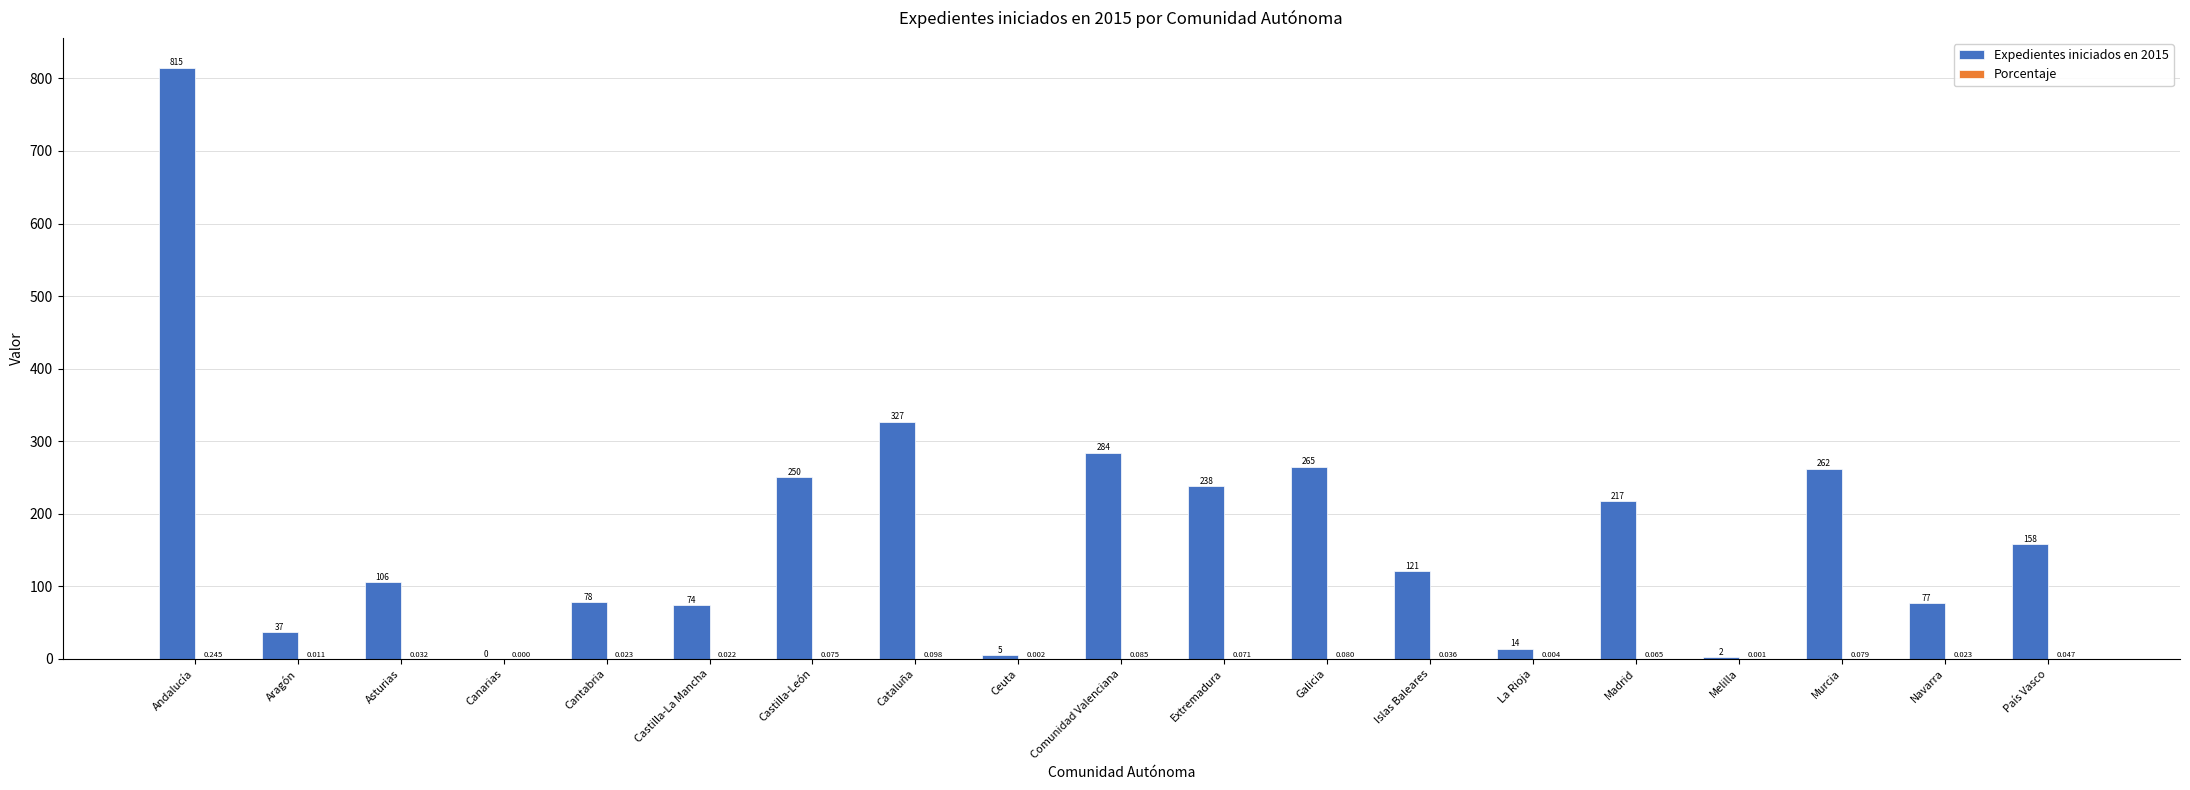

Count the number of data series in this chart.

2